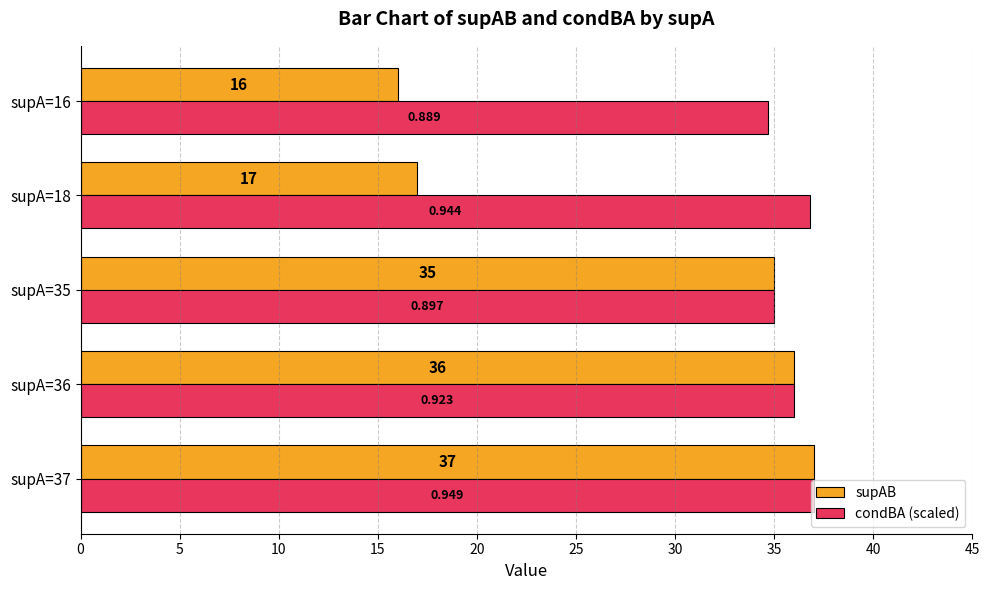

What is the difference between the maximum and minimum values in the supAB series?

21.0